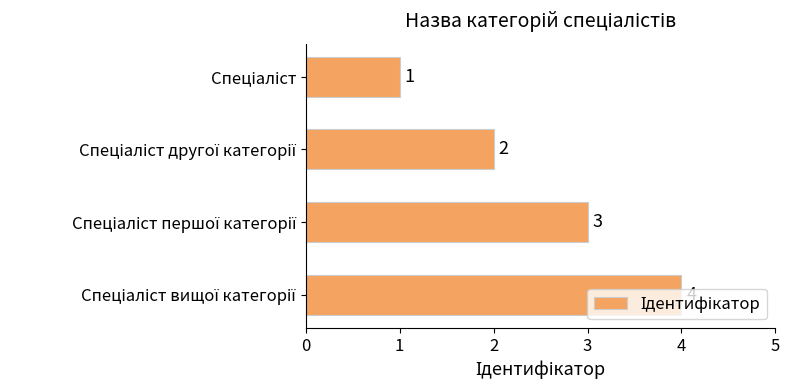

What is the difference between the maximum and minimum values?

3